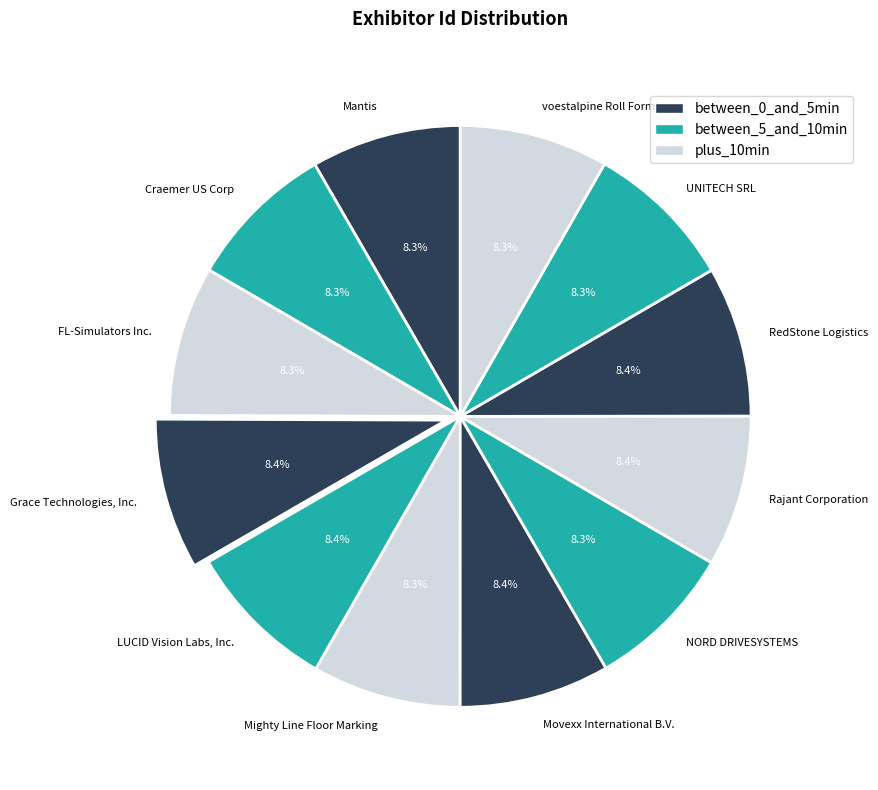

Does voestalpine Roll Forming account for over 50% of the chart?

No